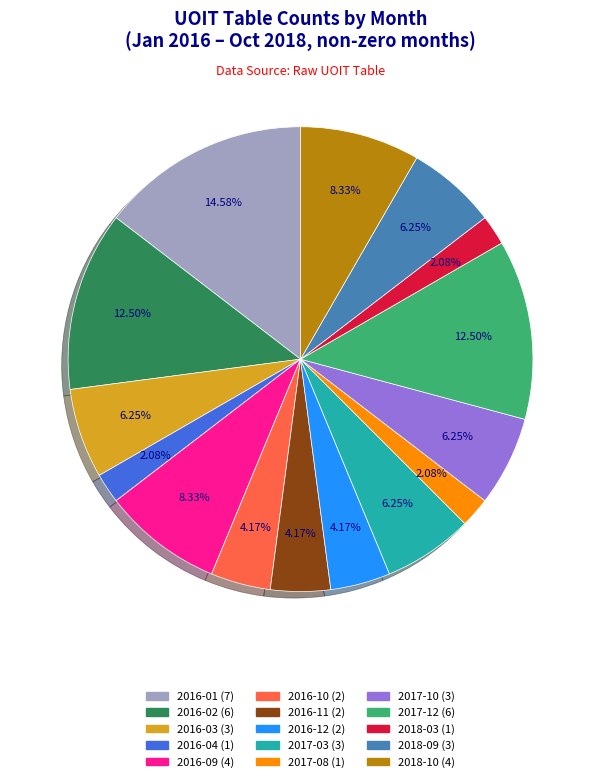

Is the sum of 2017-12 and 2016-03 greater than half?

No